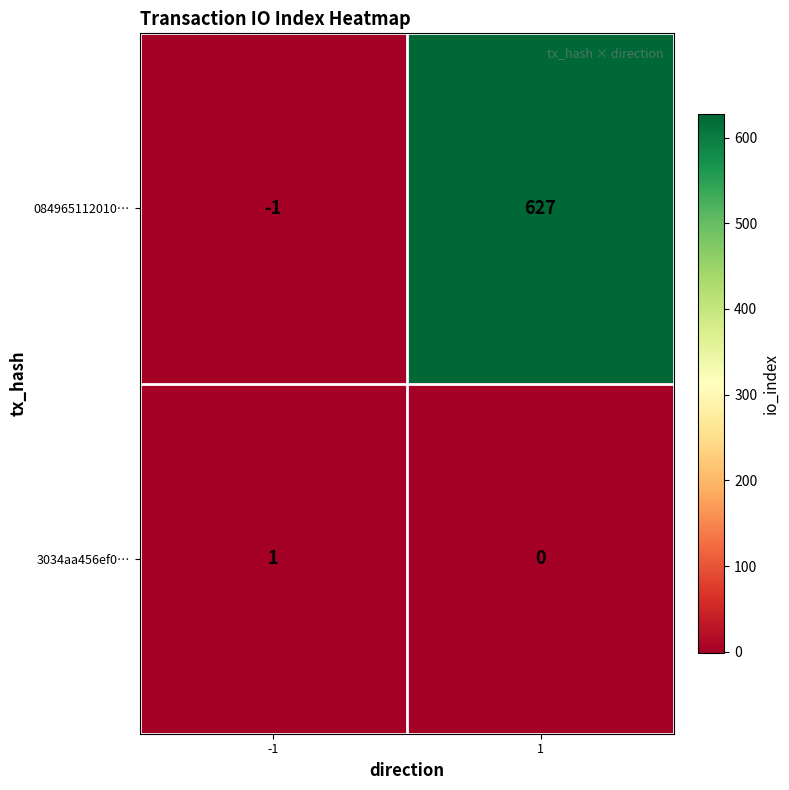

At how many categories does at least one series exceed 196?

1